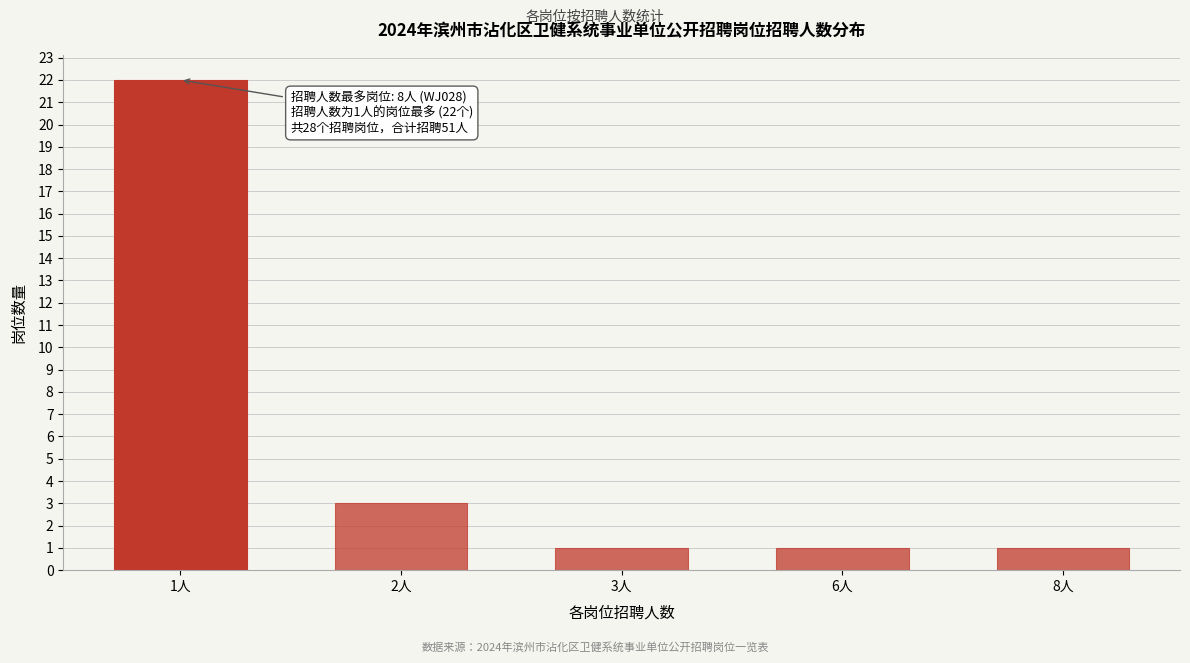

Reading left to right, list all the values displayed in this chart.

1人=22	2人=3	3人=1	6人=1	8人=1